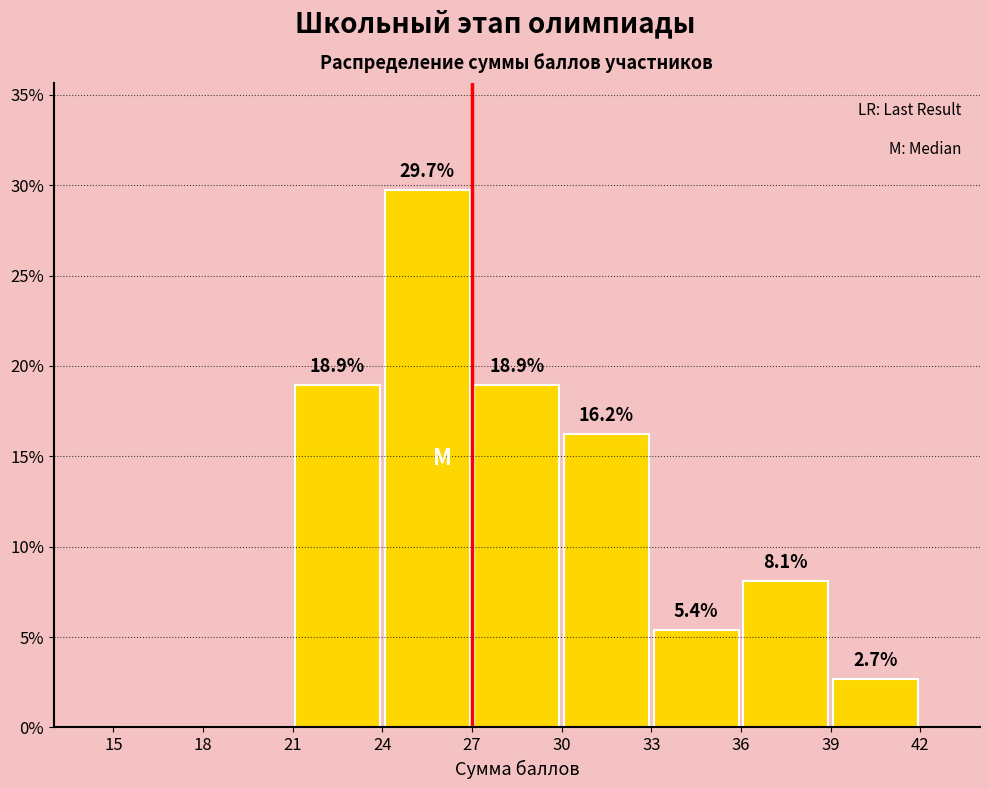

Over which range of the x-axis is the bar tallest?

24 to 27